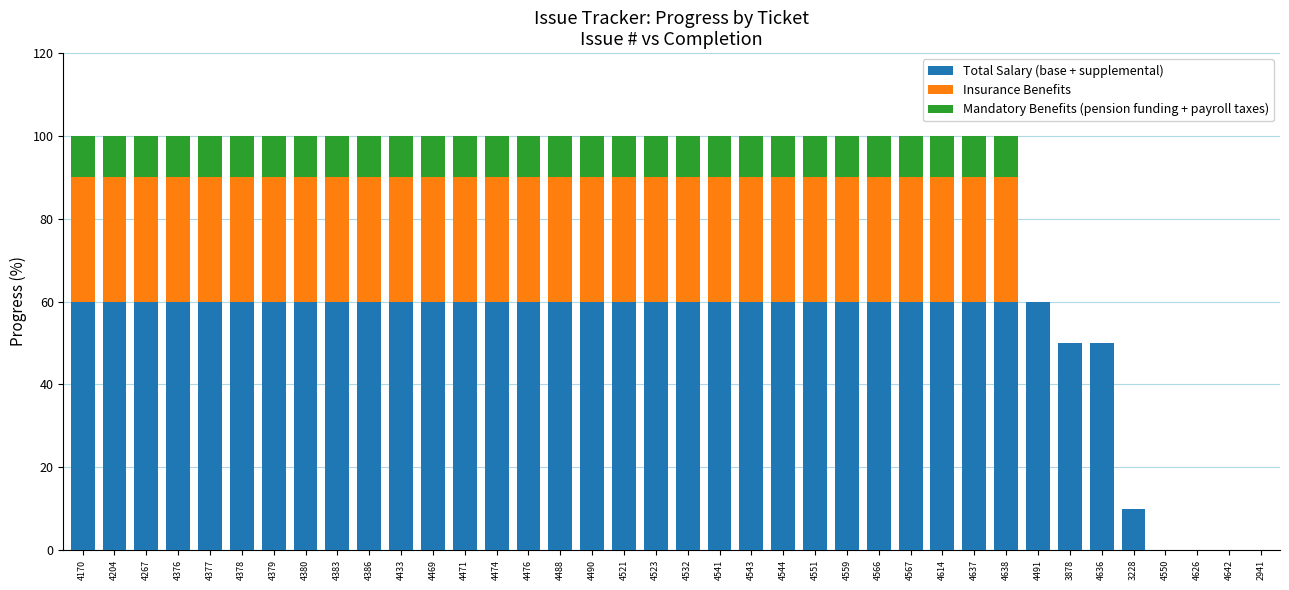

What is the total value across all series at 4614?

100